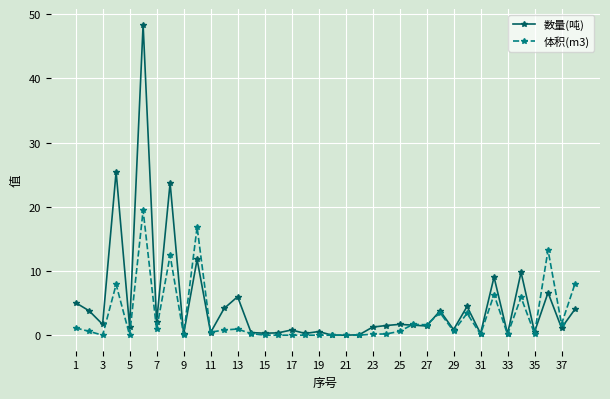

Rank the series by their average value, from highest to lowest.

数量(吨), 体积(m3)